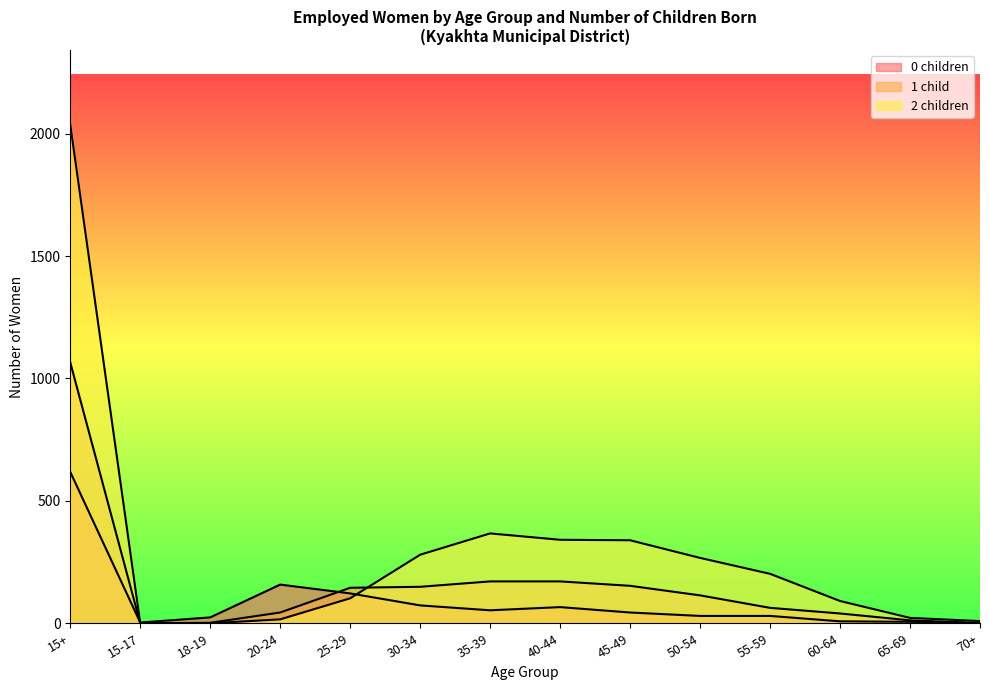

True or false: 2 children has more than 2 points higher than both neighbors.

False